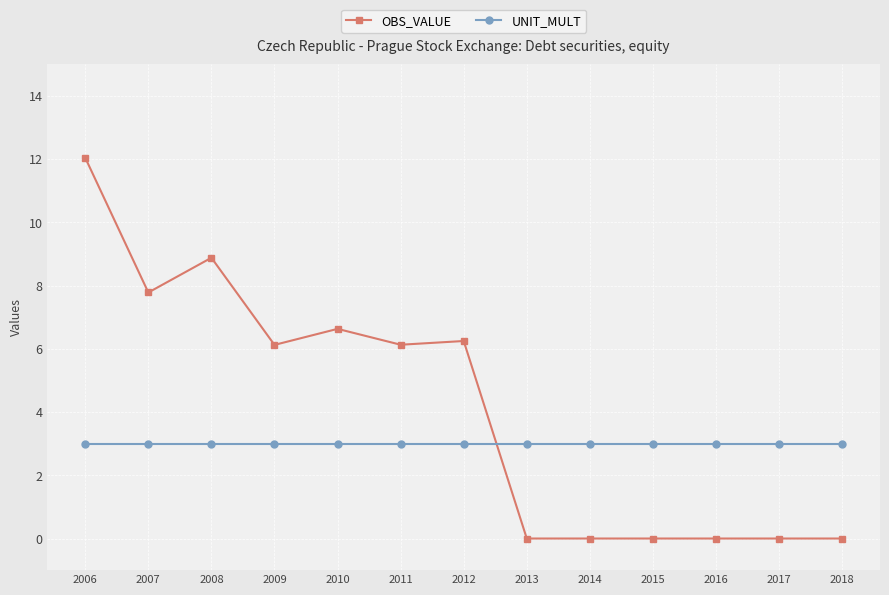

What is the minimum value for UNIT_MULT?

3.0